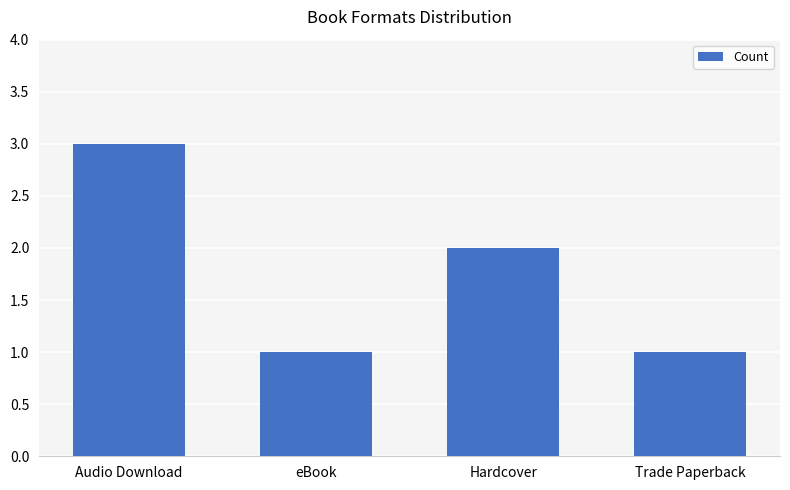

The chart shows a value of 1 at eBook. True or false?

True